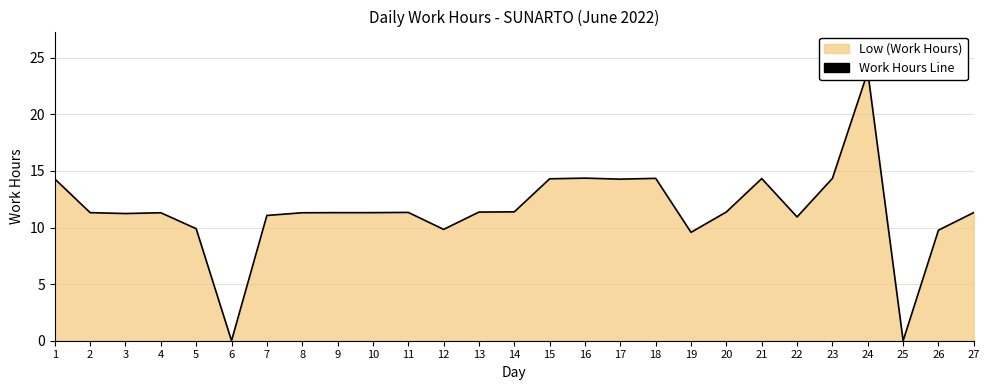

True or false: the data has more than 1 interior local peaks.

True